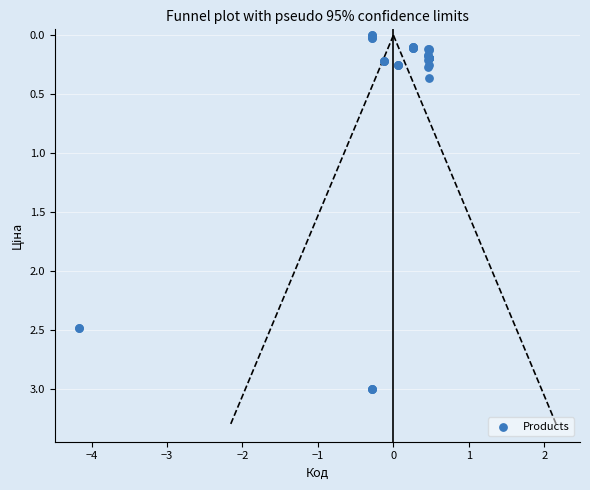

What Y value in the scatter plot is closest to 1?

0.4